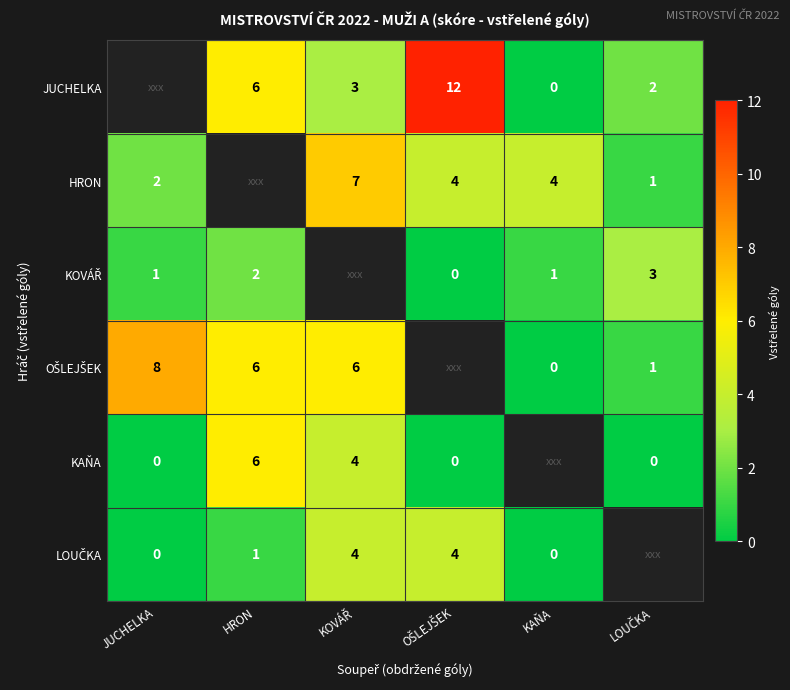

At which label is KOVÁŘ closest to 1?

JUCHELKA